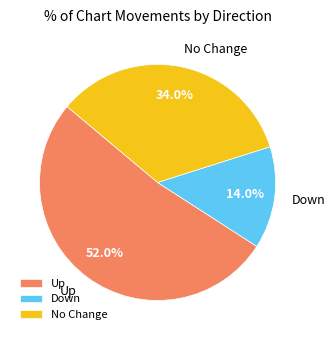

Which category has the biggest portion of the pie?

Up